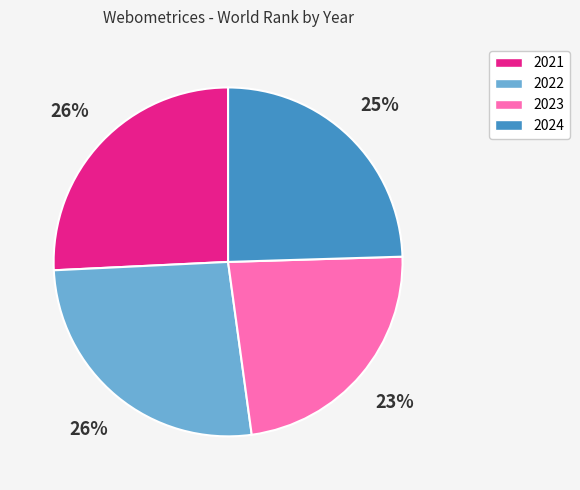

To the nearest percent, what is the combined percentage of 2023 and 2024?

48%